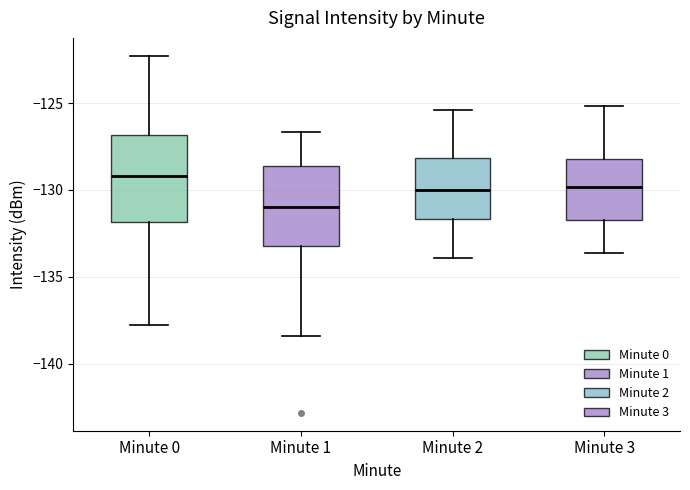

Where does the median line of the box for Minute 3 sit on the y-axis? The values are not printed on the chart, so give them approximately, as read against the axis.

-130.0